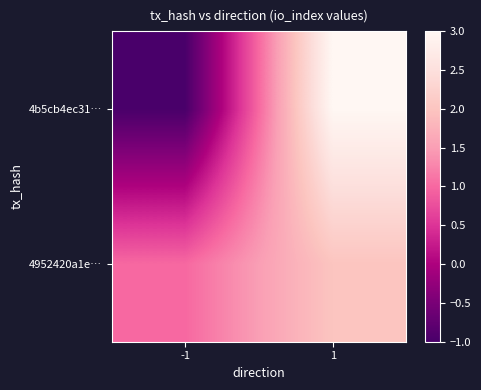

At which category is the sum across all series the highest?

1